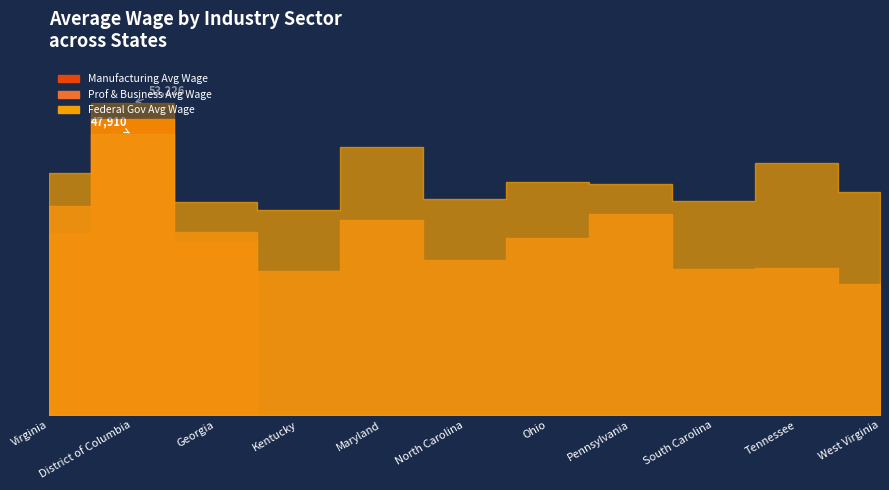

At how many categories does at least one series exceed 21699?

11